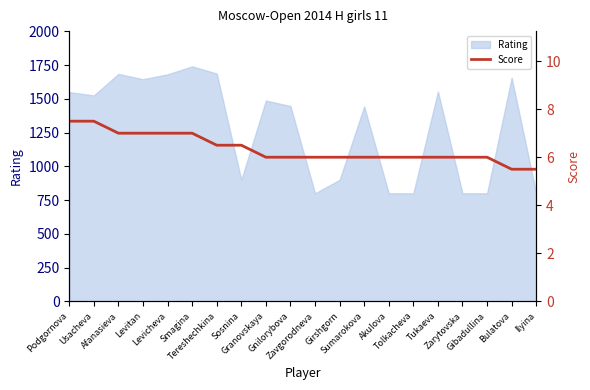

How many data points does each series have?

20